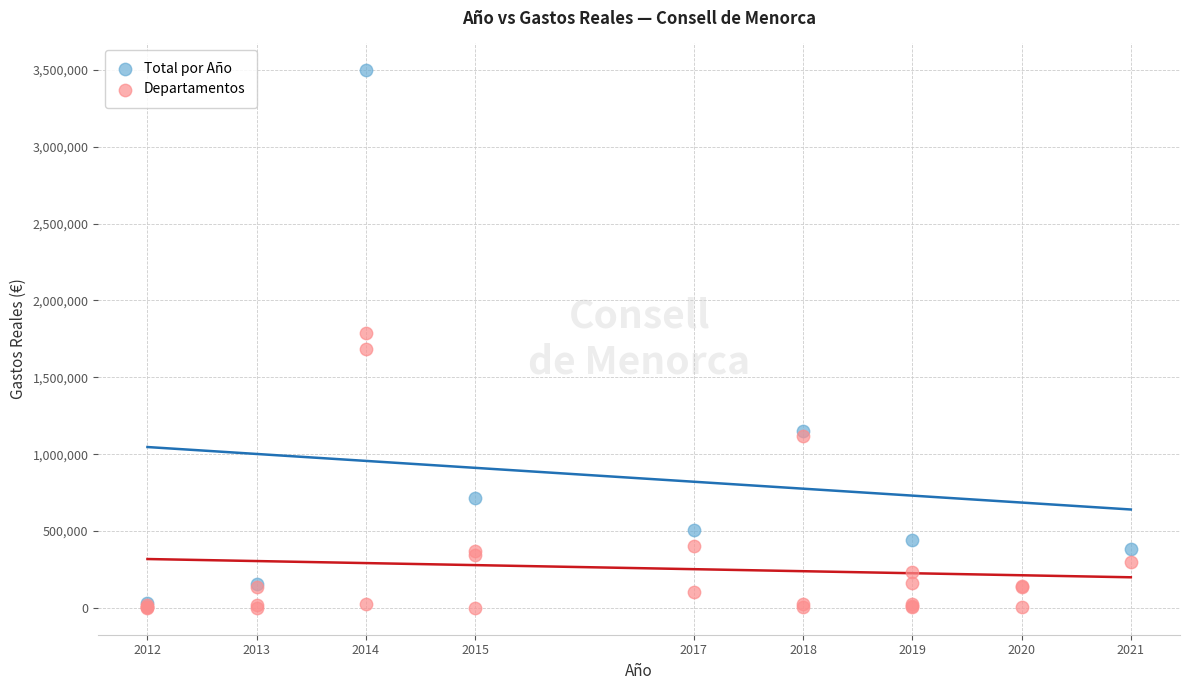

Which series contains the highest Y value?

Total por Año